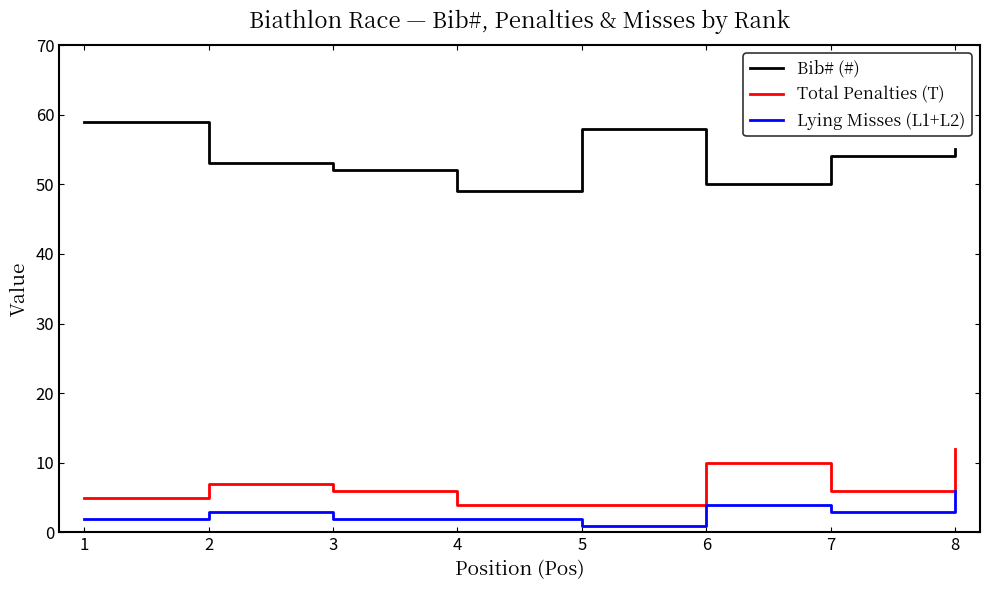

Rank the categories by Bib# (#) value from highest to lowest.

1, 5, 8, 7, 2, 3, 6, 4